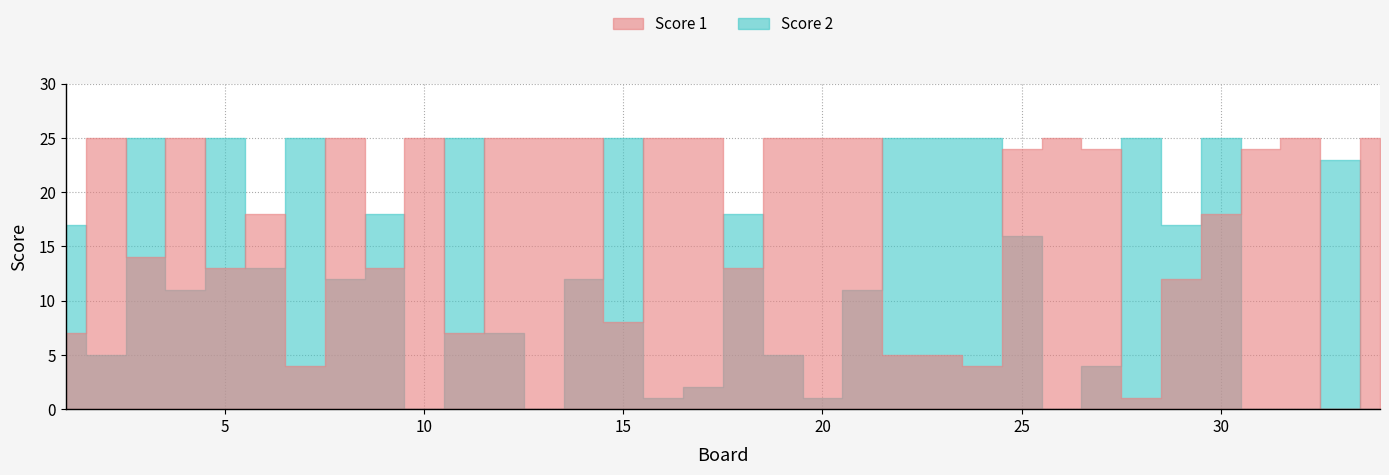

At which label does Score 2 first exceed 13?

1